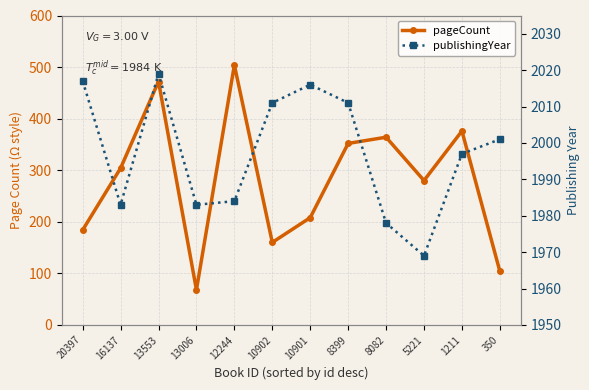

True or false: publishingYear and pageCount cross at least once.

False